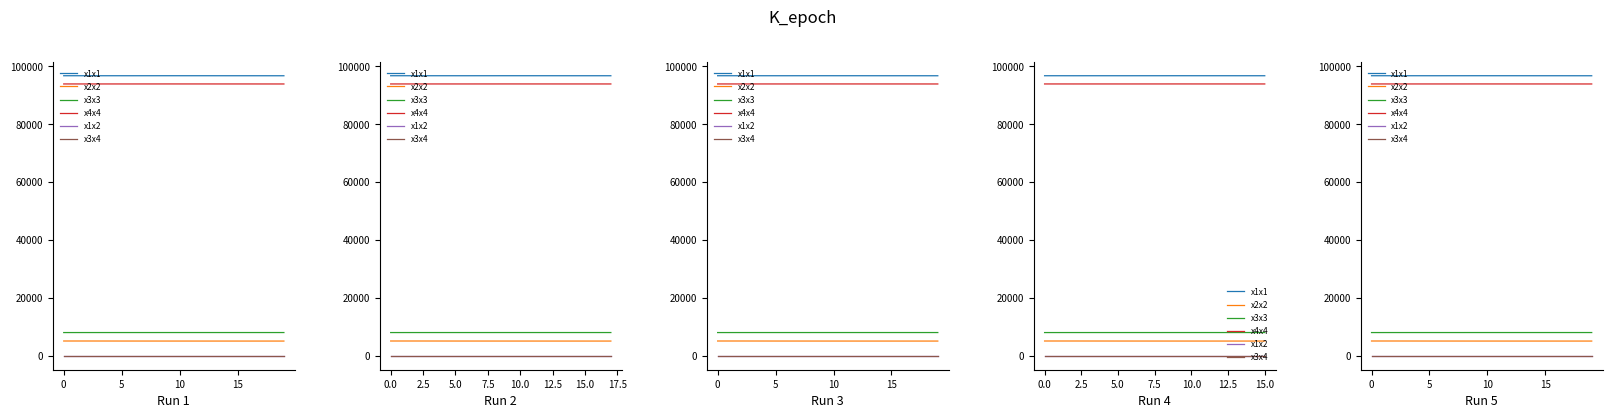

What is the total value across all series at 6?

203846.4